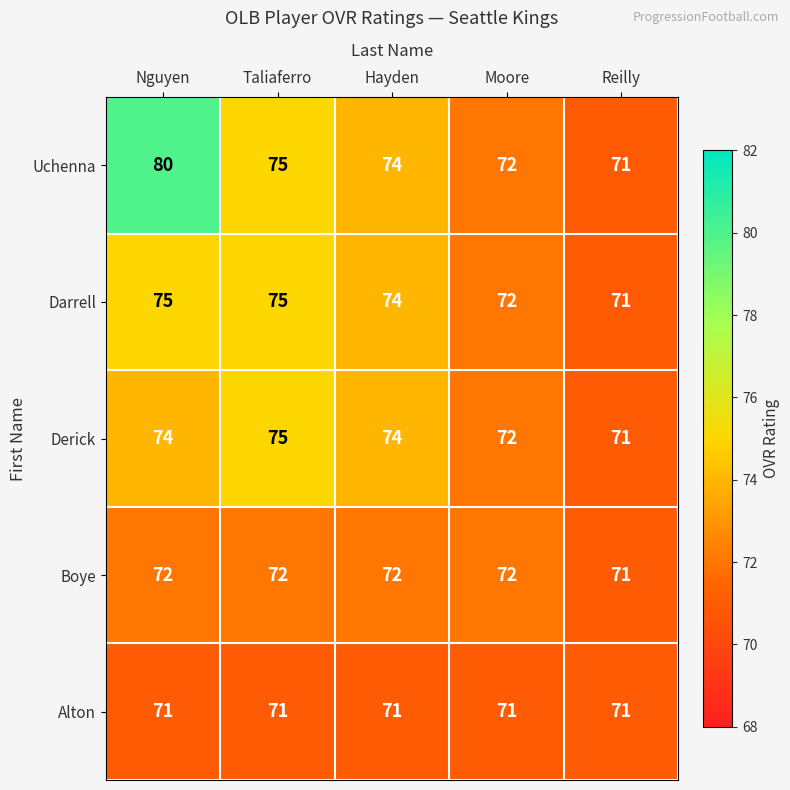

Which series has the largest total across all categories?

Uchenna